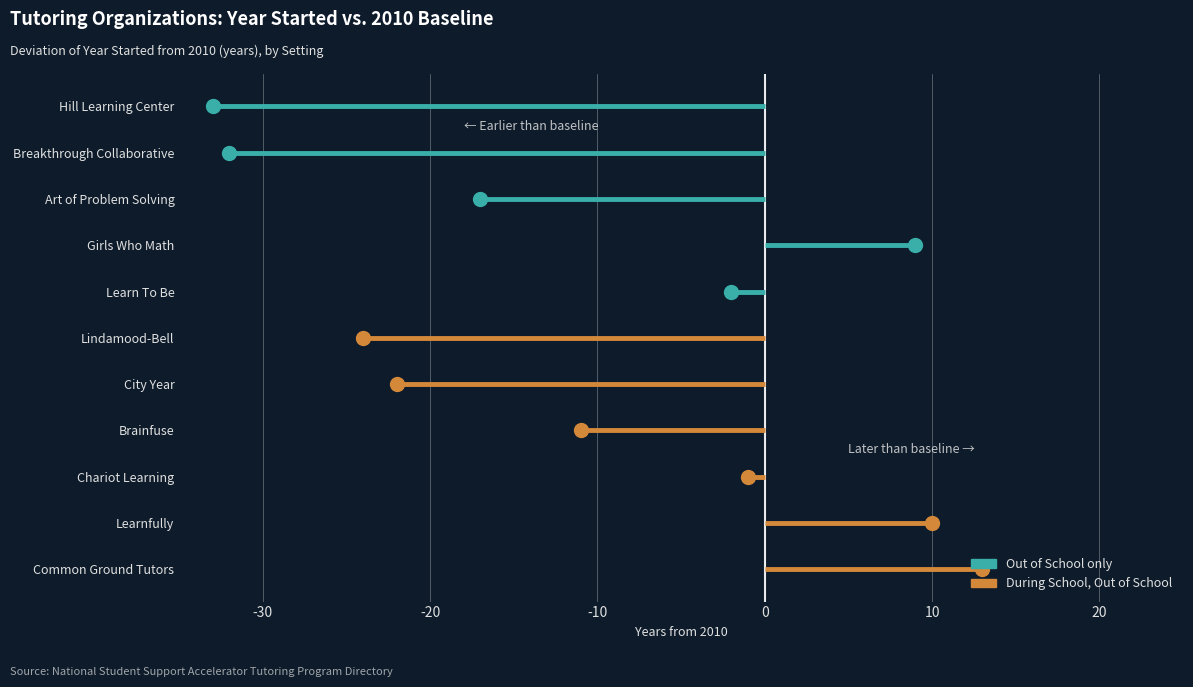

Approximately how many times larger is the value at Out of School compared to During School, Out of School?

1.0